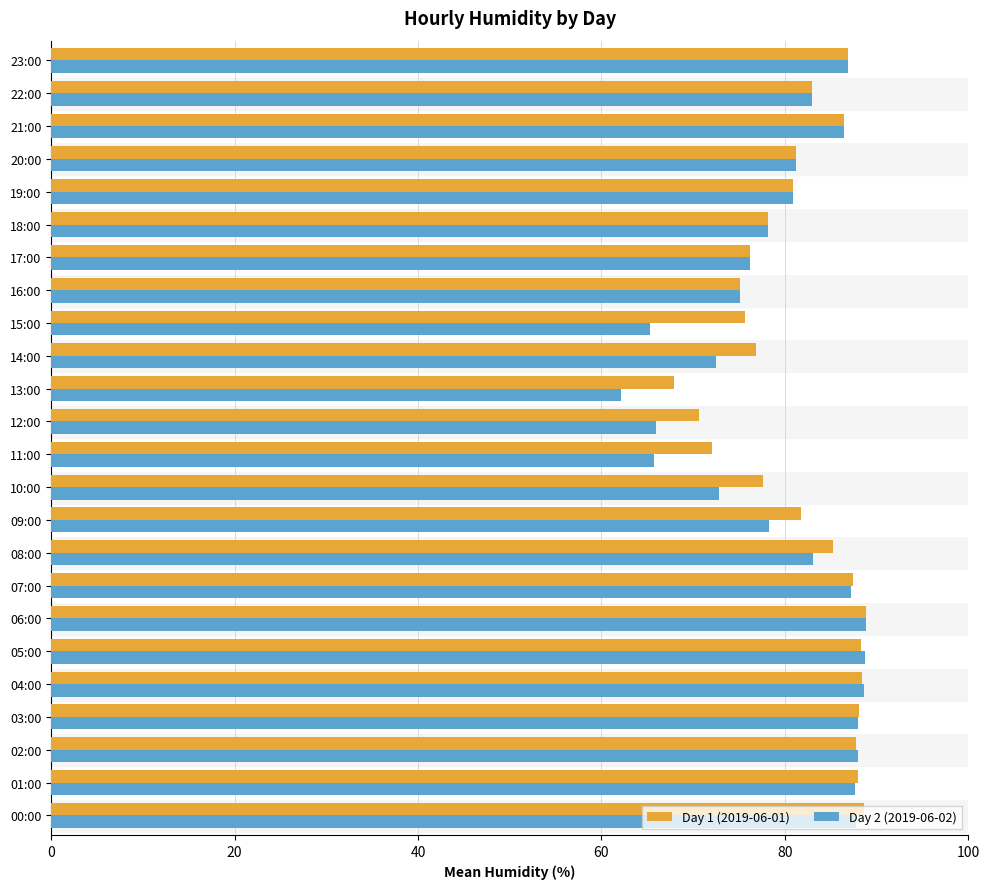

What is the spread (max minus min) of values at 08:00?

2.1